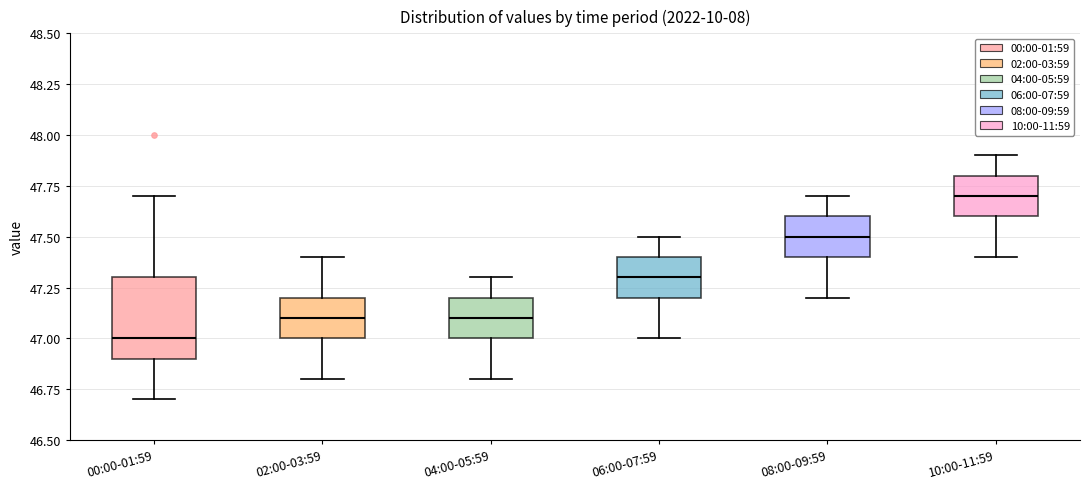

Where is the upper edge of the box for 02:00-03:59 on the y-axis? The values are not printed on the chart, so give them approximately, as read against the axis.

47.2